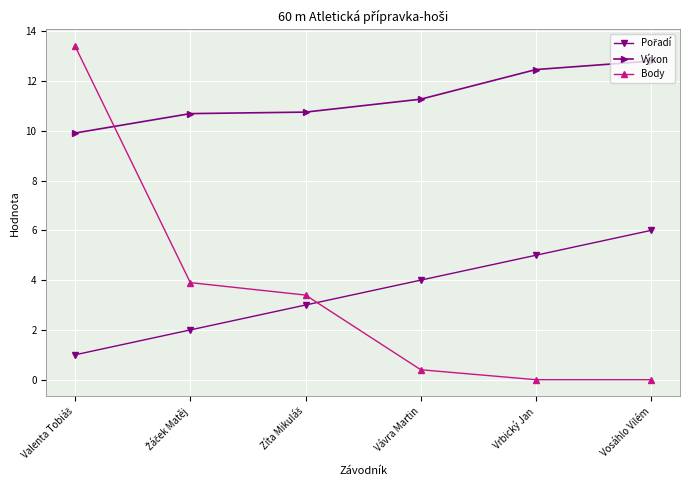

What is the lowest value of the Výkon series?

9.9